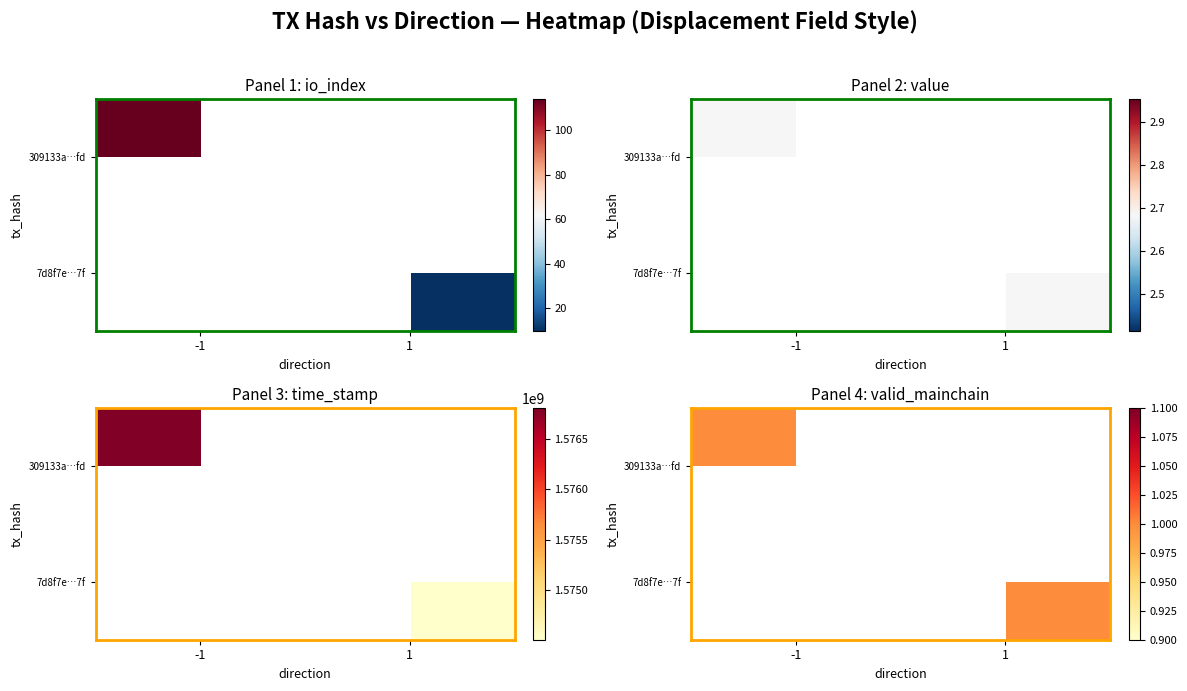

True or false: 309133a372e25adc20cb9261bbf9e4c227920fd has a value of 78.8 at io_index.

False